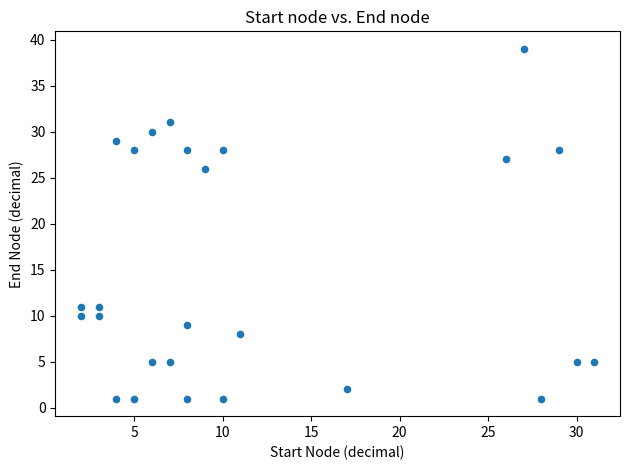

What is the range of Y values (max minus min)?

38